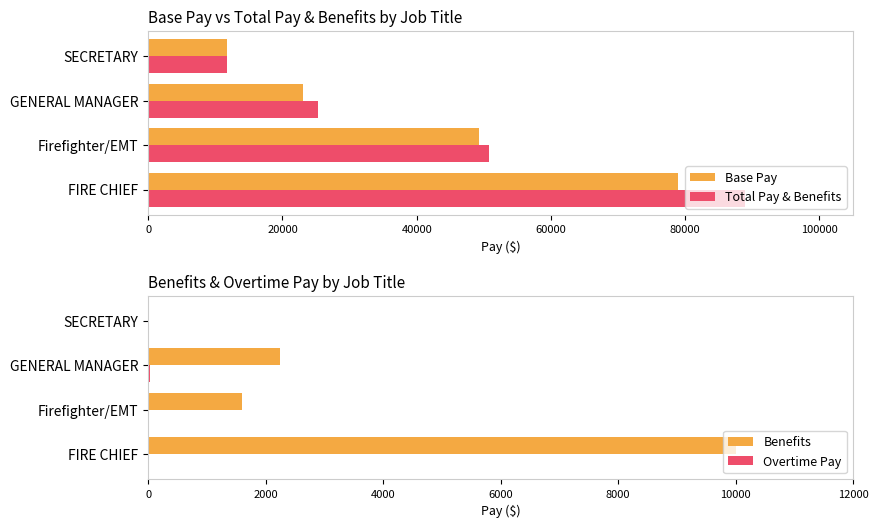

Does the chart contain any negative values?

No